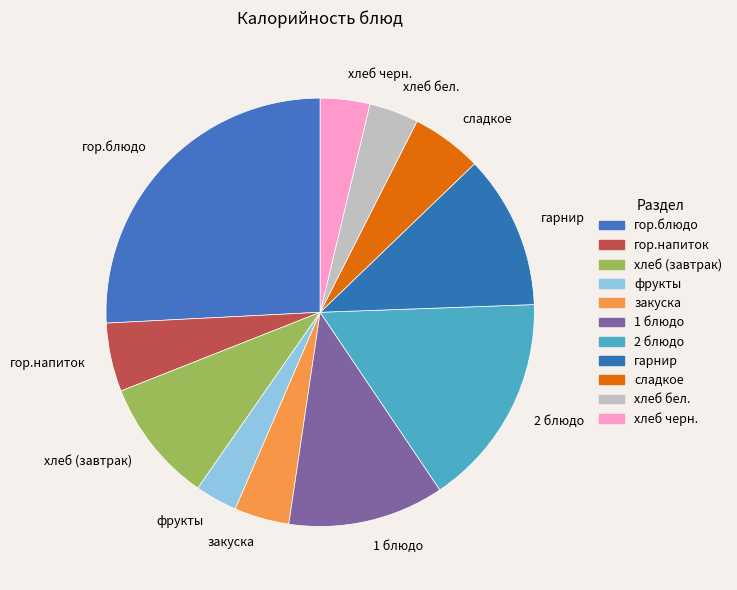

Is there any slice that represents more than half of the pie?

No